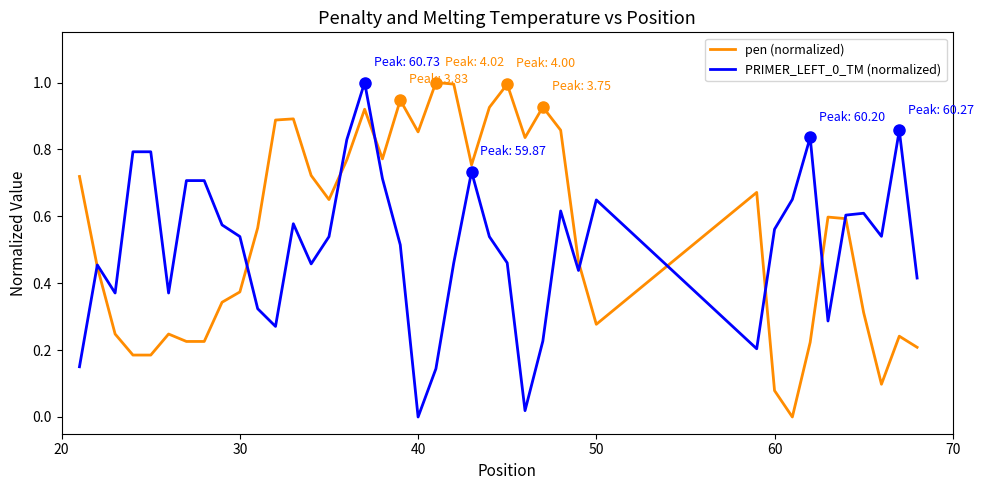

What is the greatest value displayed?

1.0